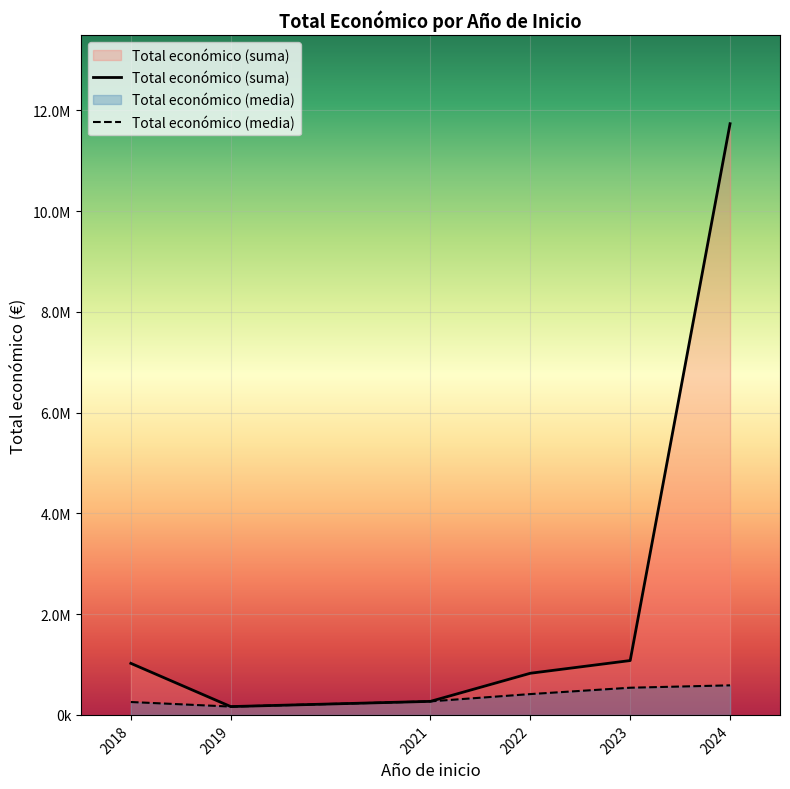

True or false: Total económico (media) has more than 1 points higher than both neighbors.

False